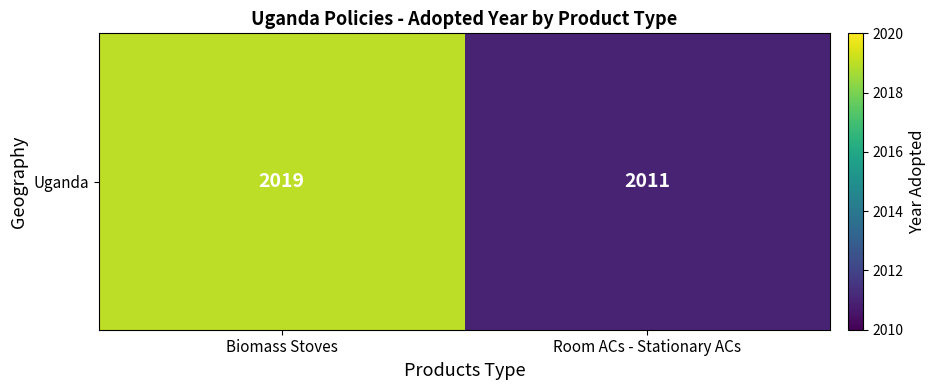

Rank the categories by value from lowest to highest.

Room ACs - Stationary ACs, Biomass Stoves